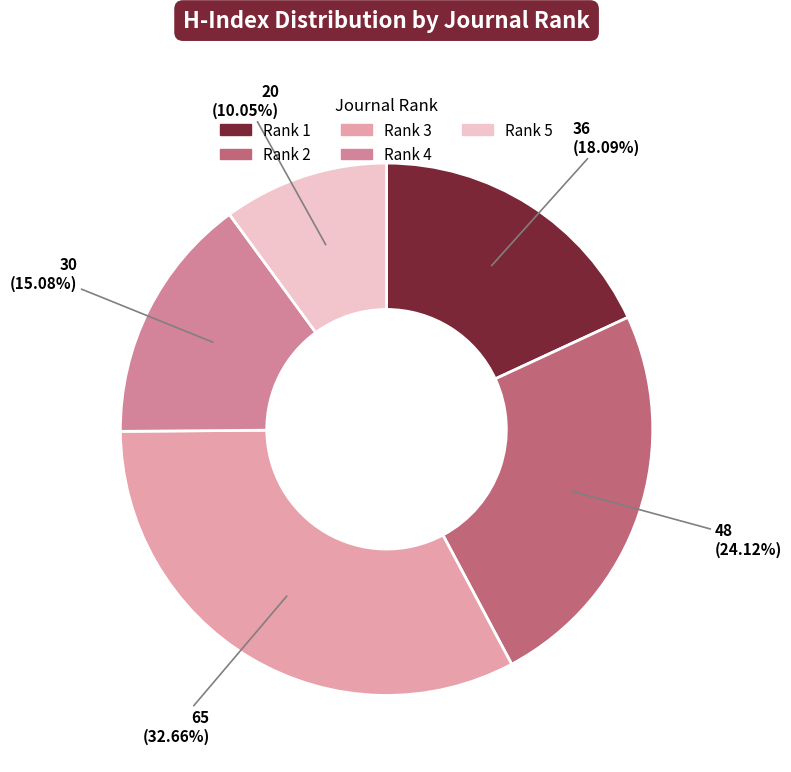

To the nearest percent, what is the difference between the Rank 2 and Rank 3 slice percentages?

9%